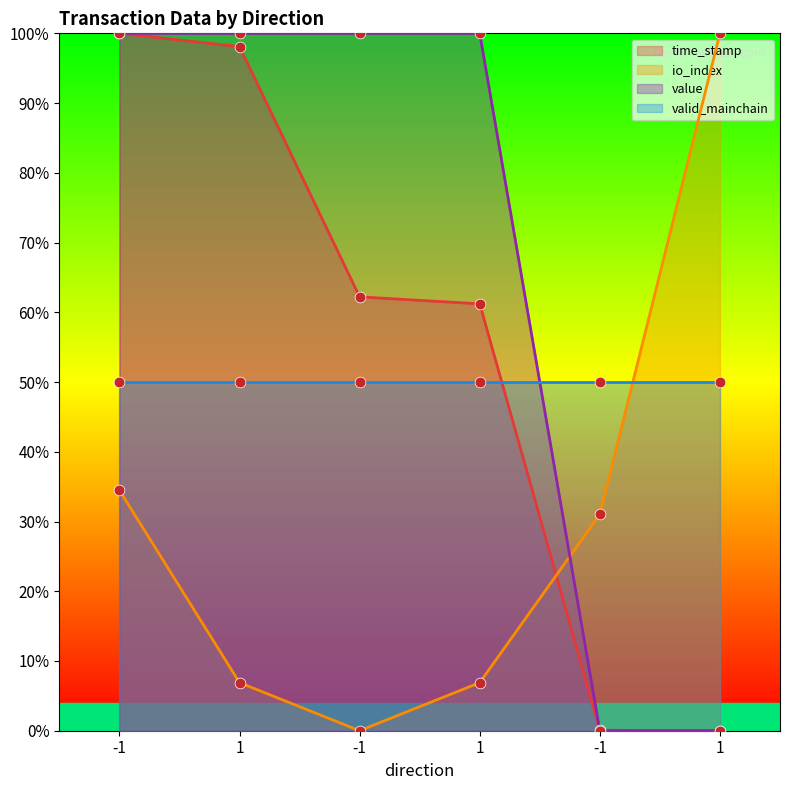

At which category is the sum across all series the highest?

-1